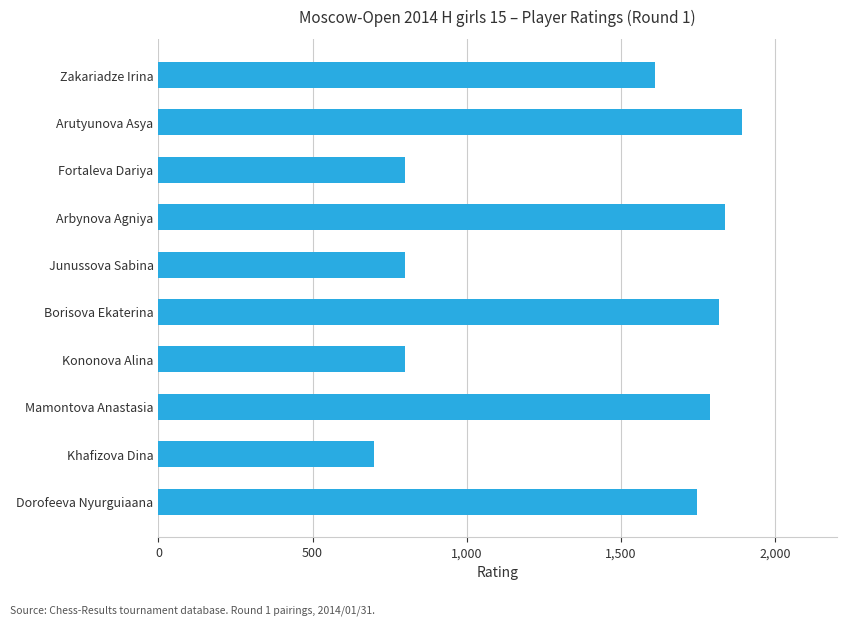

What is the ratio of the value at Zakariadze Irina to the value at Junussova Sabina?

2.0